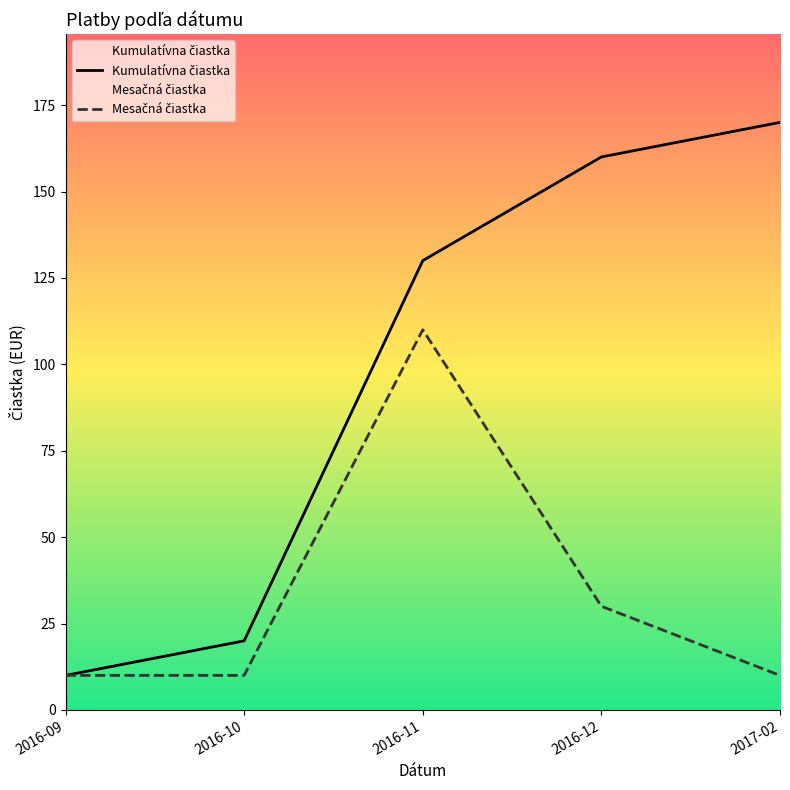

Reading left to right, extract all data points from this chart.

Kumulatívna čiastka: 10	20	130	160	170
Mesačná čiastka: 10	10	110	30	10